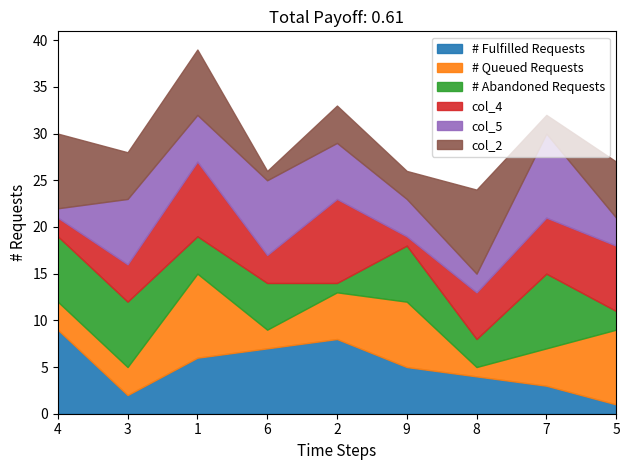

Between 7 and 2, which is larger?

2